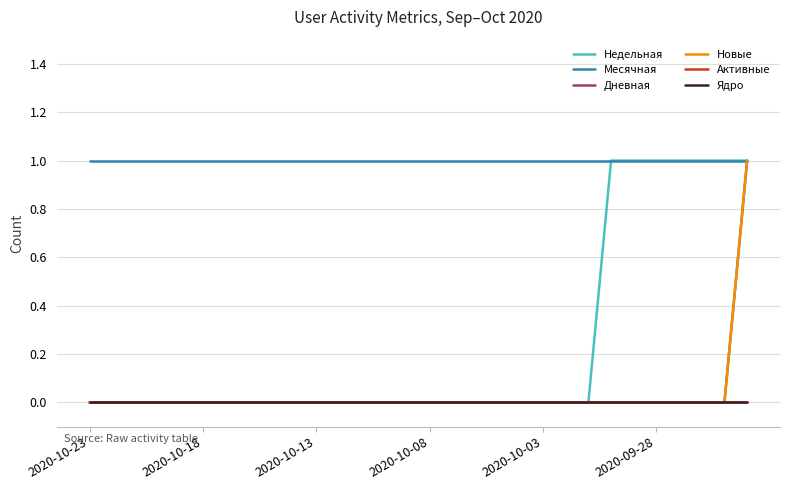

Is this an area chart (filled region under the line)?

No